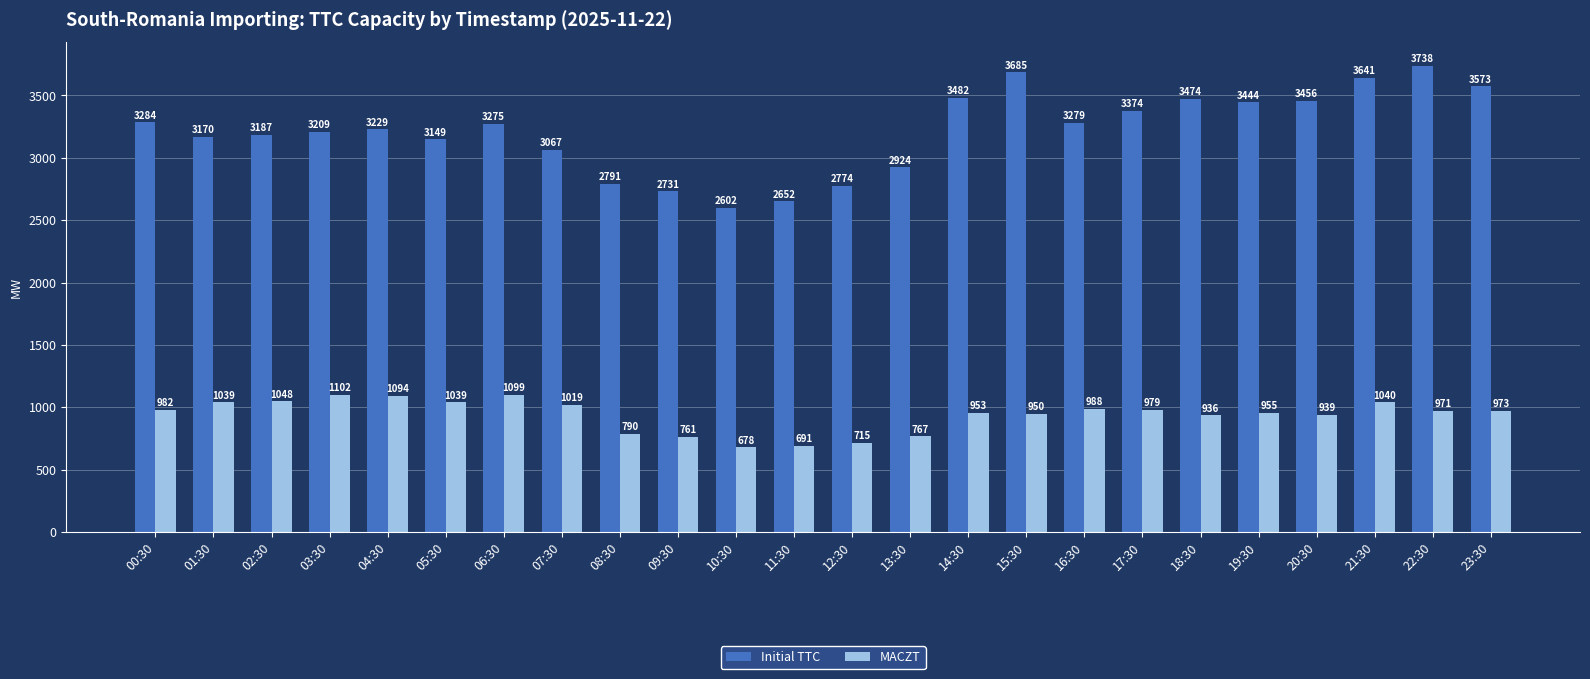

Which series has the widest spread of values?

Initial TTC